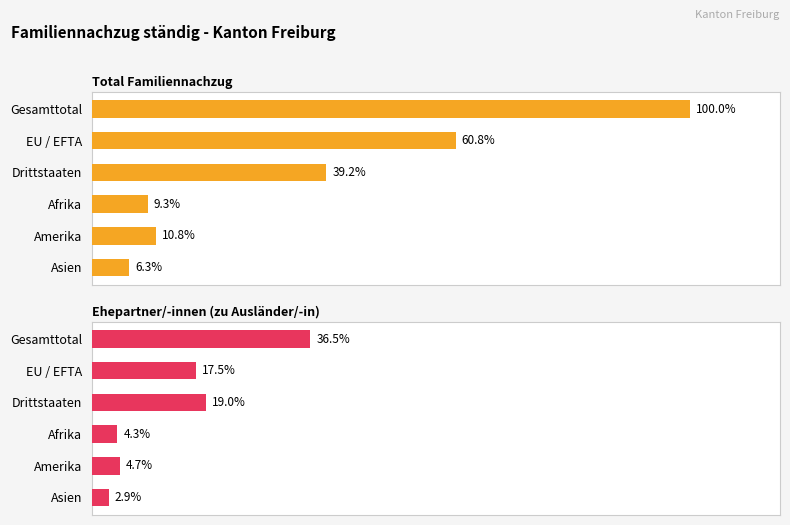

Rank the series at Afrika from highest to lowest value.

Total Familiennachzug, Ehepartner/-innen (zu Ausländer/-in)